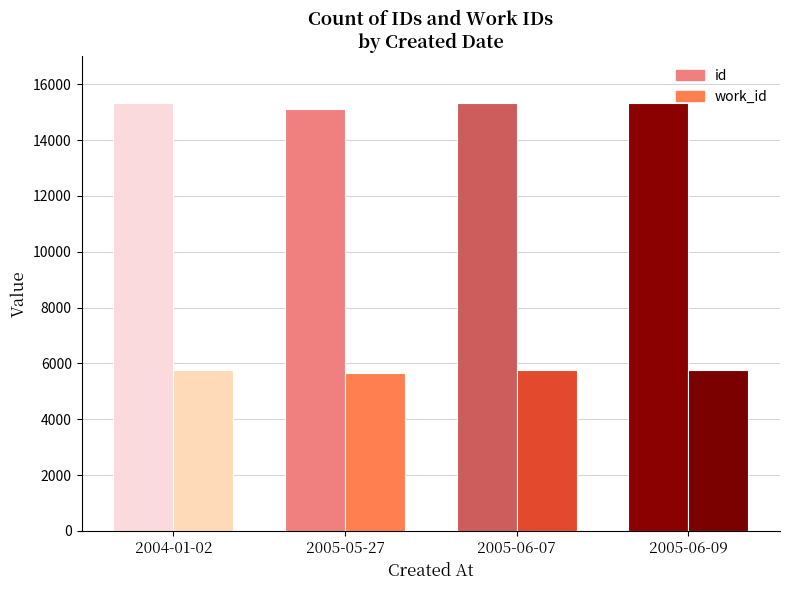

Reading right to left, what are all the values shown in this chart?

id: 2005-06-09=15315	2005-06-07=15343	2005-05-27=15114	2004-01-02=15322
work_id: 2005-06-09=5748	2005-06-07=5748	2005-05-27=5658	2004-01-02=5749